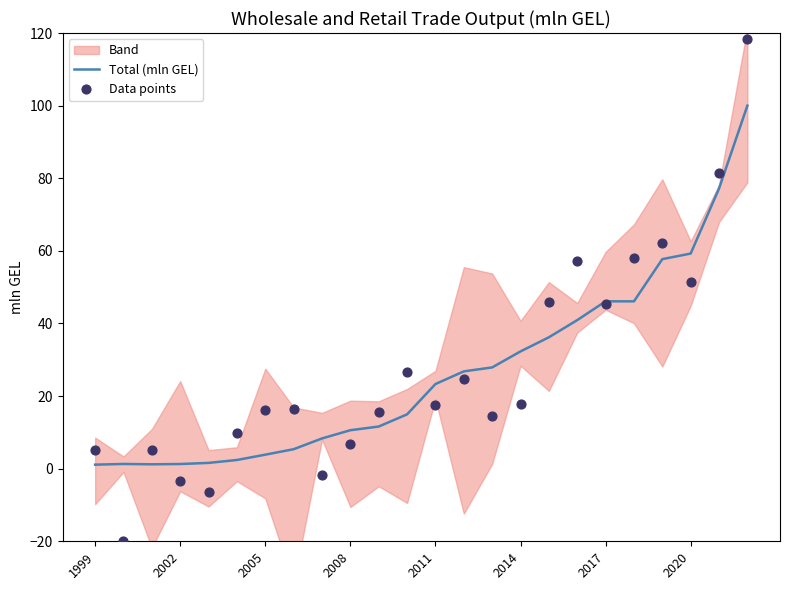

Which series reaches the minimum Y coordinate?

Data points